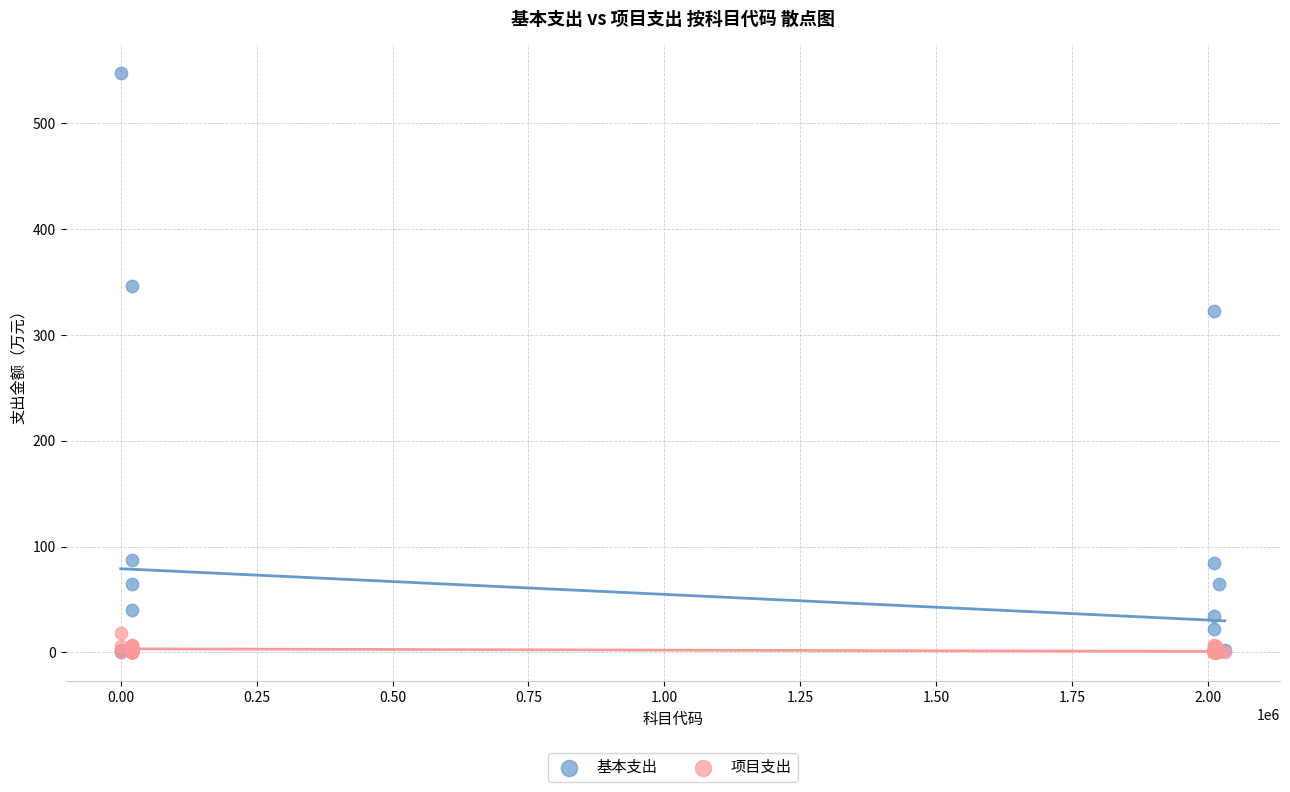

Across all series, what Y value is closest to 273?

322.9